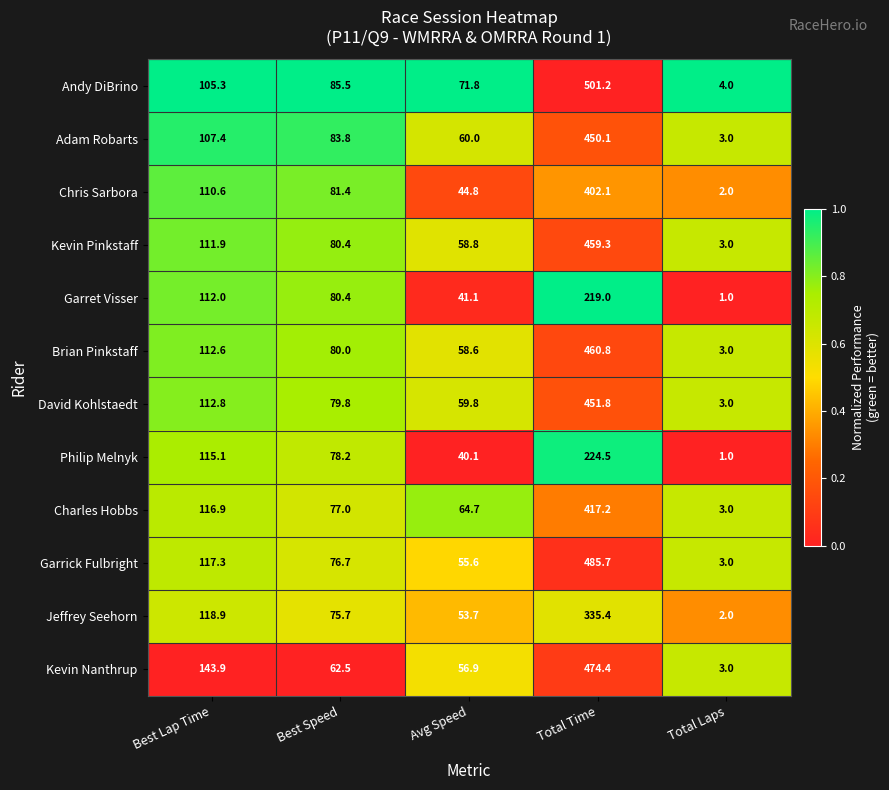

How many distinct data groups are displayed?

12